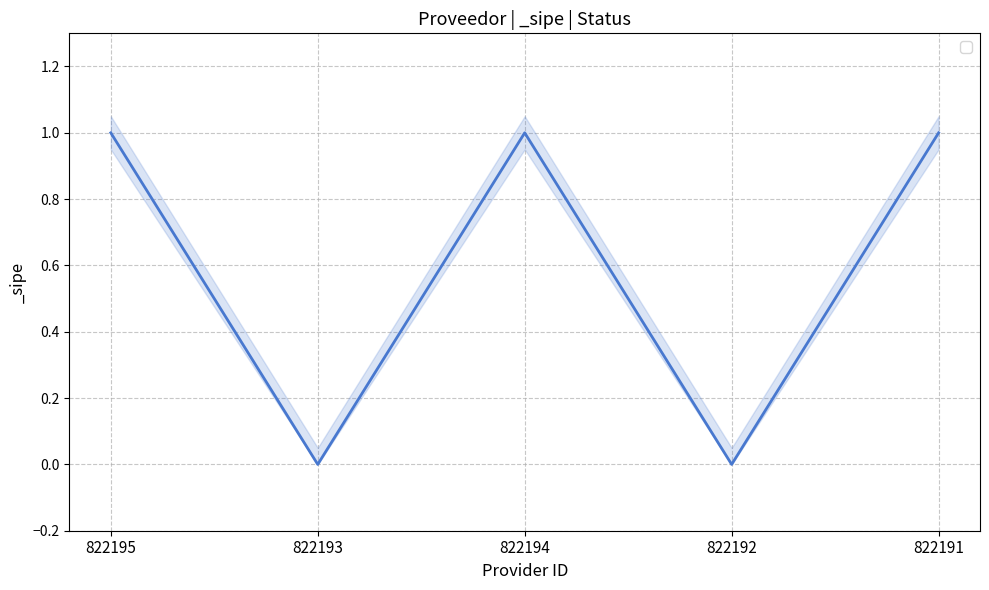

Which has a higher value, 822195 or 822192?

822195